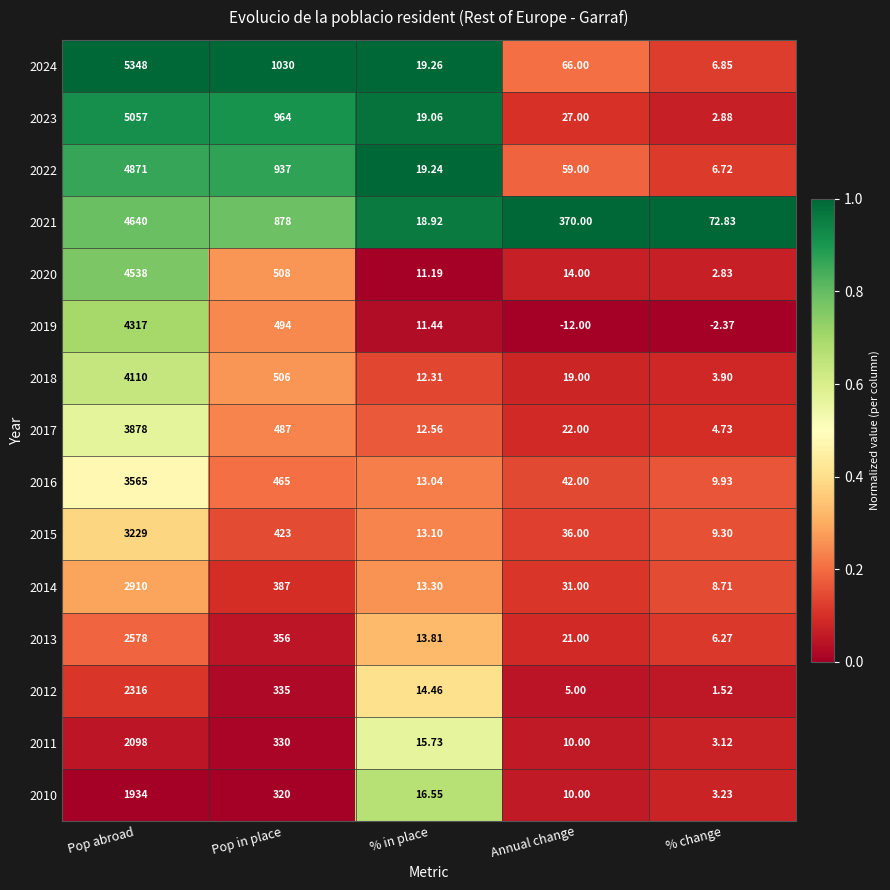

Which label corresponds to the smallest value in the chart?

Annual change